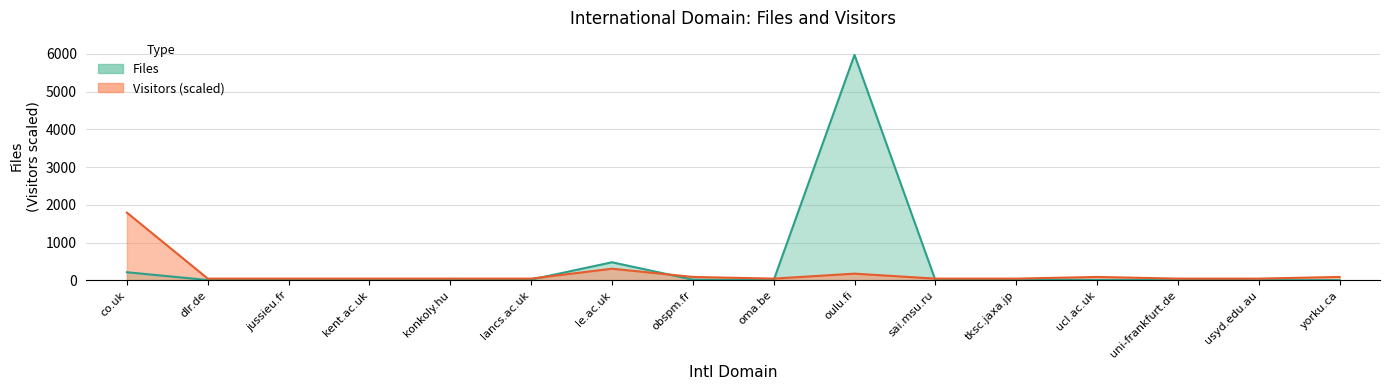

How many interior local peaks does the Visitors series have?

3